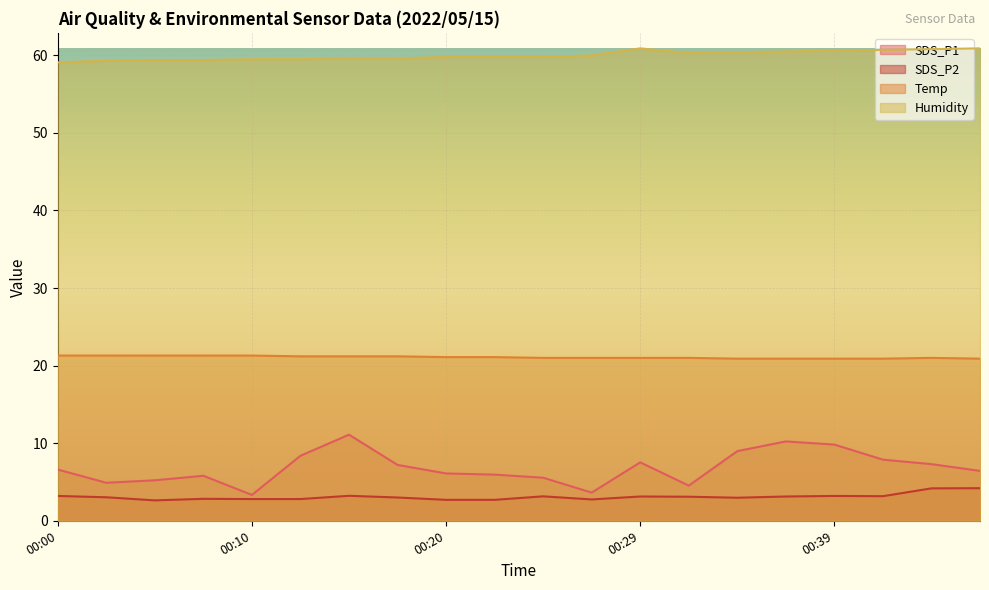

Which category has the lowest value in the Humidity series?

00:00